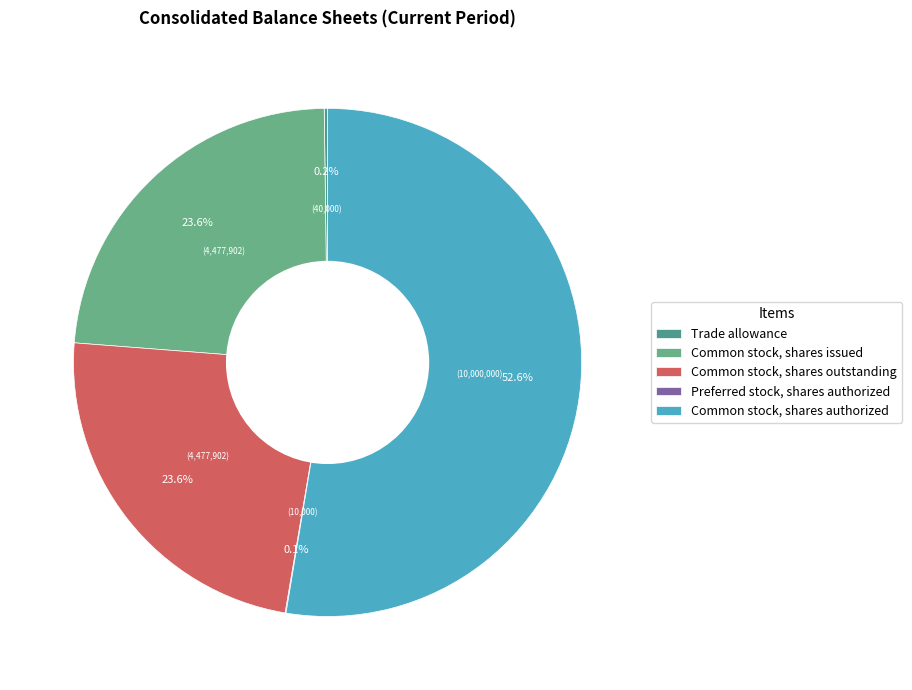

Rank the categories by value from highest to lowest.

Common stock, shares authorized, Common stock, shares issued, Common stock, shares outstanding, Trade allowance, Preferred stock, shares authorized